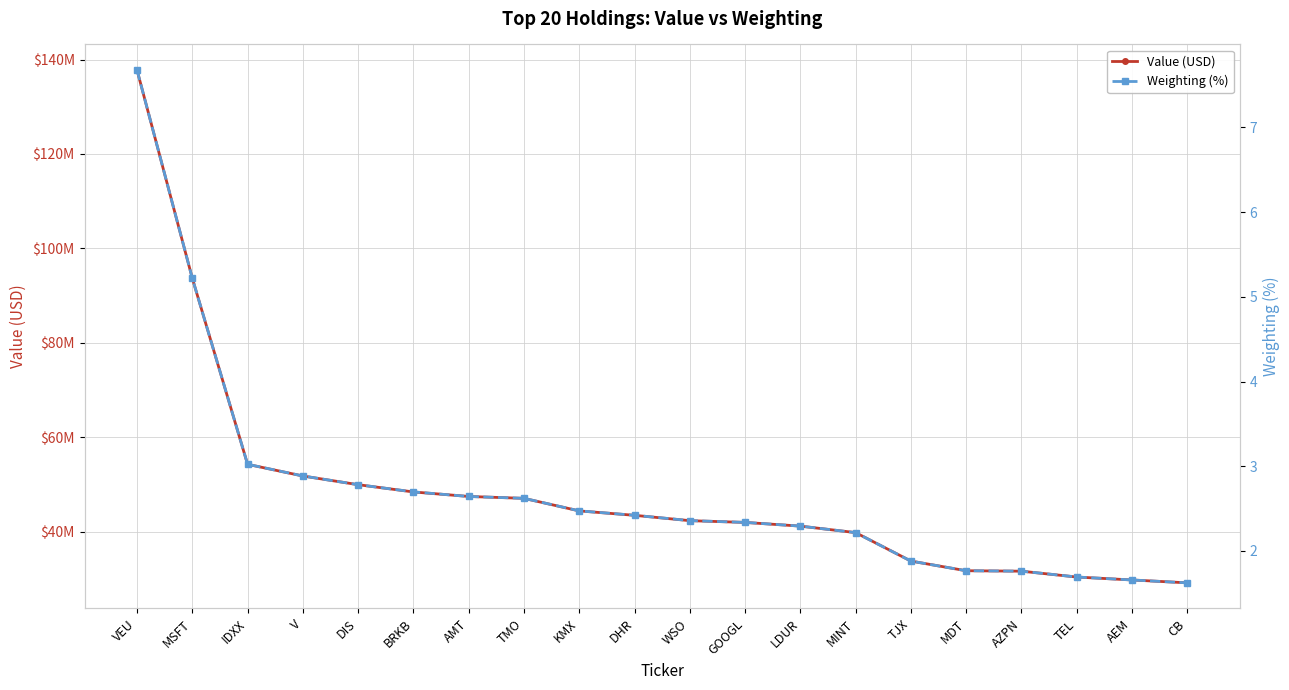

What is the label of the 13th point from the right?

TMO